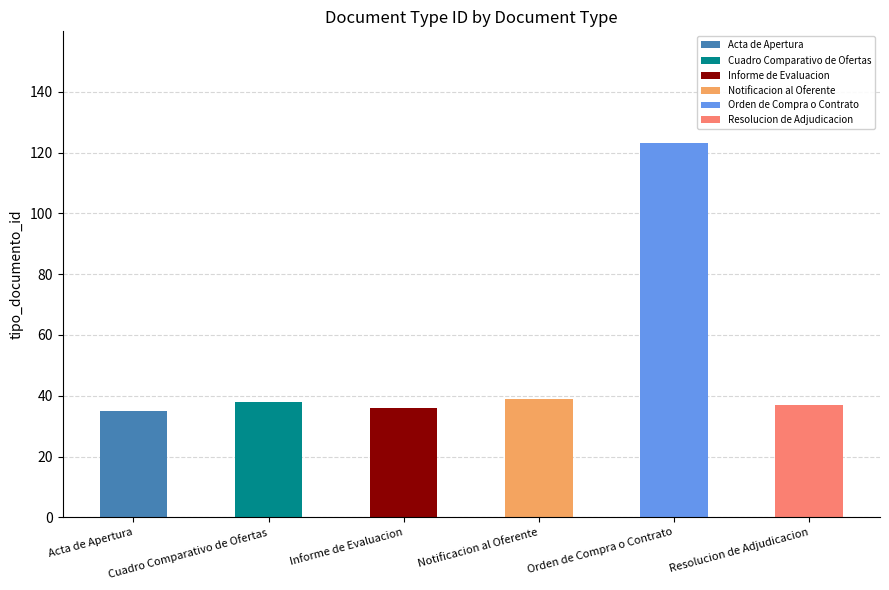

The value at Cuadro Comparativo de Ofertas is 58. True or false?

False